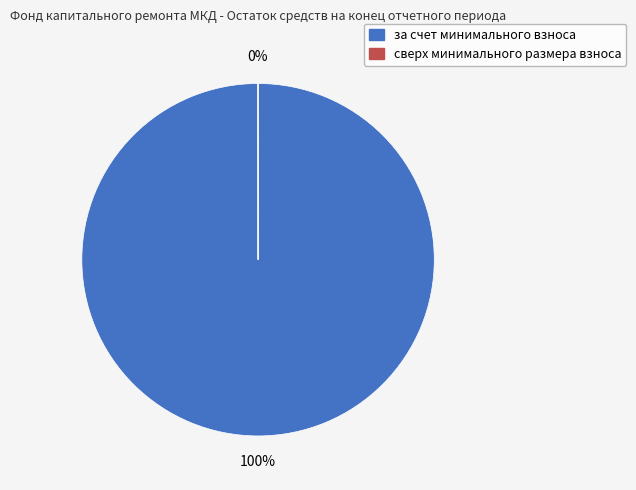

Which category has the biggest portion of the pie?

за счет минимального взноса